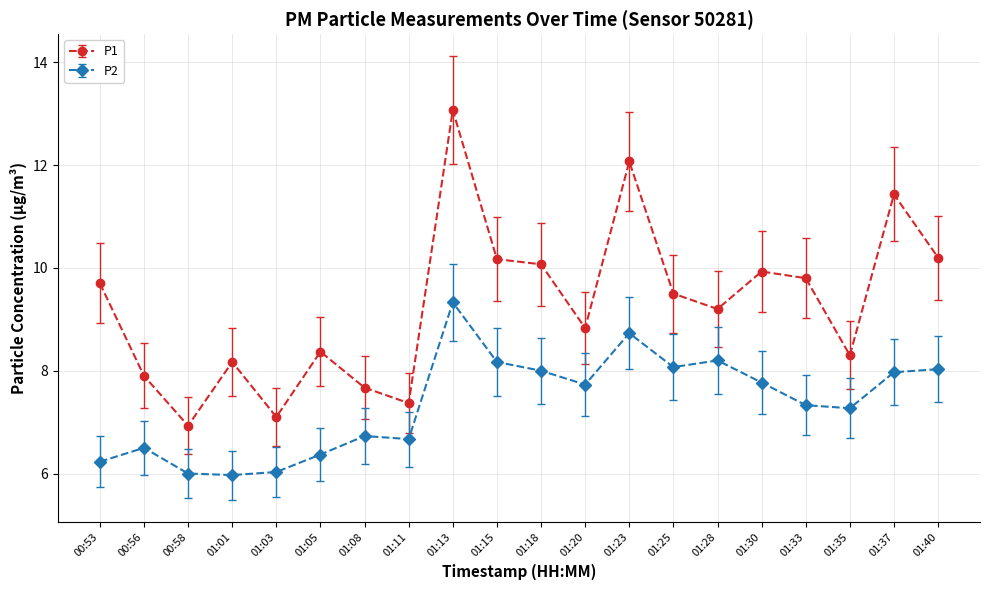

Does the chart have visible grid lines?

Yes